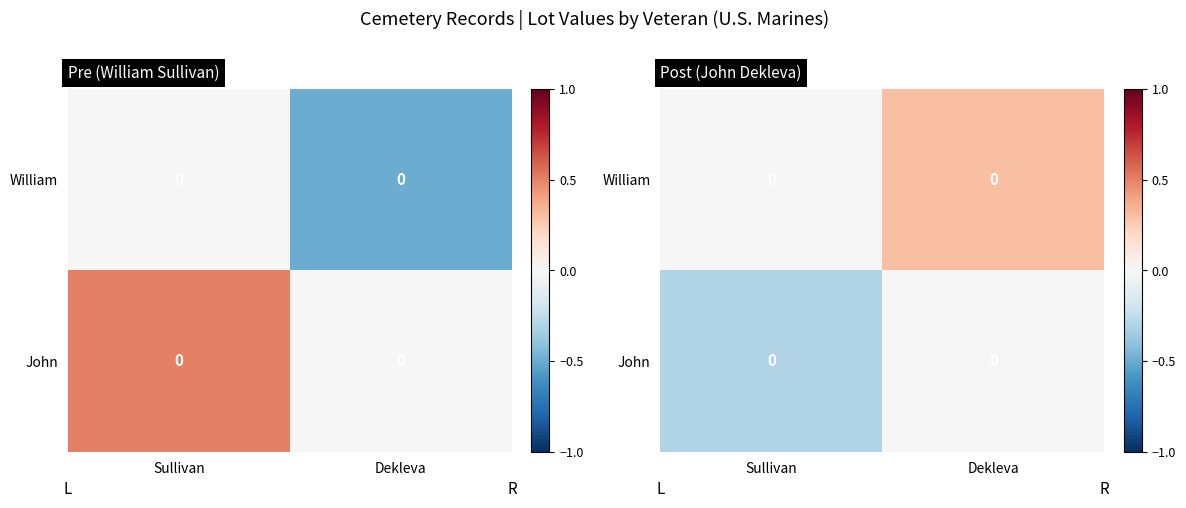

How many values in the John series are below 0?

1